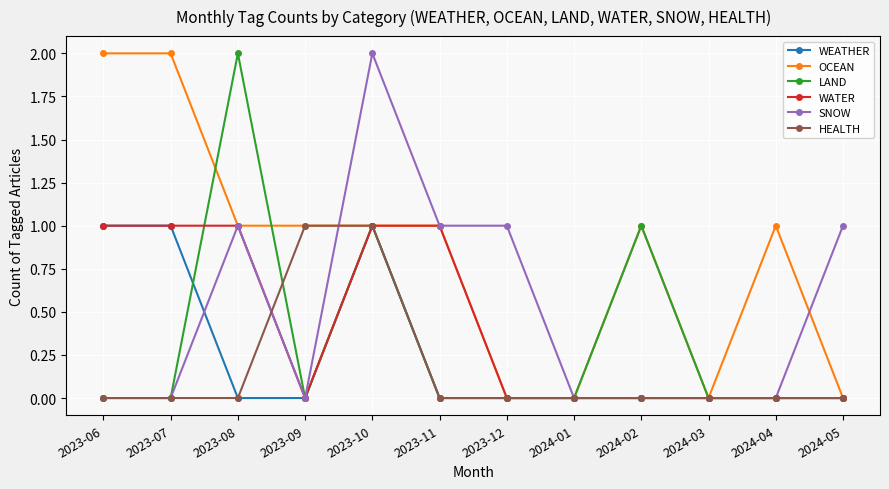

At which category is the sum across all series the highest?

2023-10